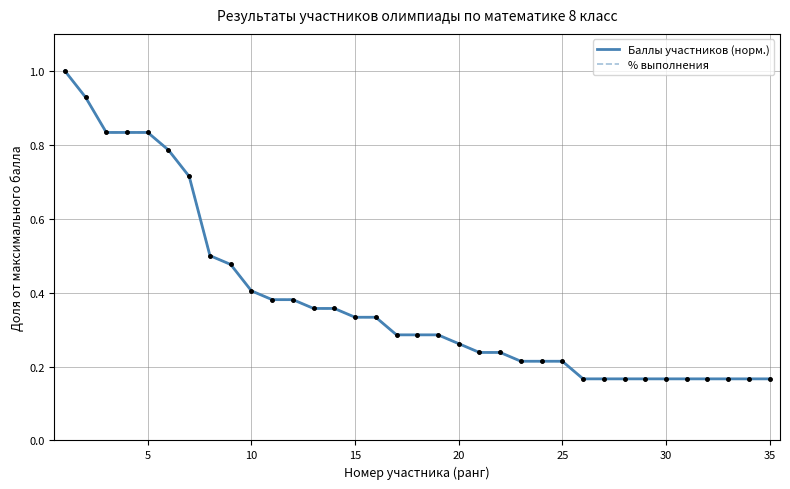

What are all the series names shown in the legend?

Баллы участников (норм.), % выполнения